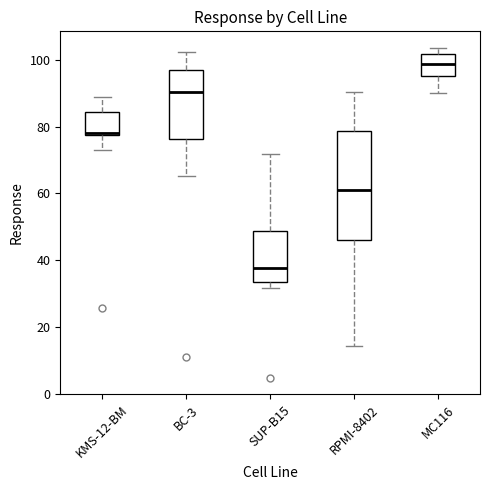

Reading left to right, read every box against the y-axis: the position of its median line, the range the box covers, and the ends of its whiskers. The values are not printed on the chart, so give them approximately, as read against the axis.

KMS-12-BM: median 78, box 78 to 84, whiskers 72 to 88
BC-3: median 90, box 76 to 96, whiskers 66 to 102
SUP-B15: median 38, box 34 to 48, whiskers 32 to 72
RPMI-8402: median 62, box 46 to 78, whiskers 14 to 90
MC116: median 98, box 96 to 102, whiskers 90 to 104